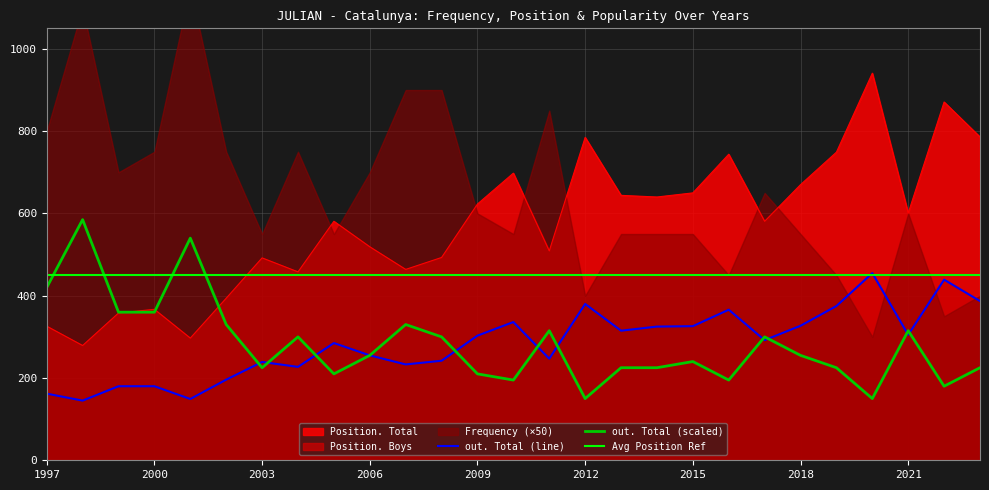

What is the sum of the Position. Total values at 2021 and 2014?

1241